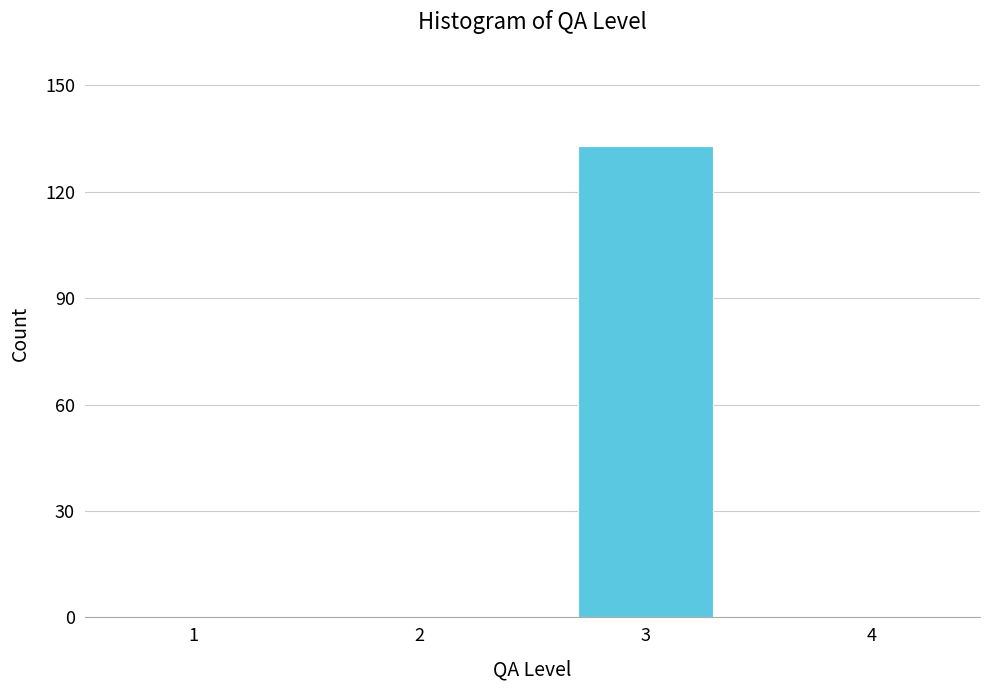

Reading right to left, list all the values displayed in this chart.

4=0	3=133	2=0	1=0